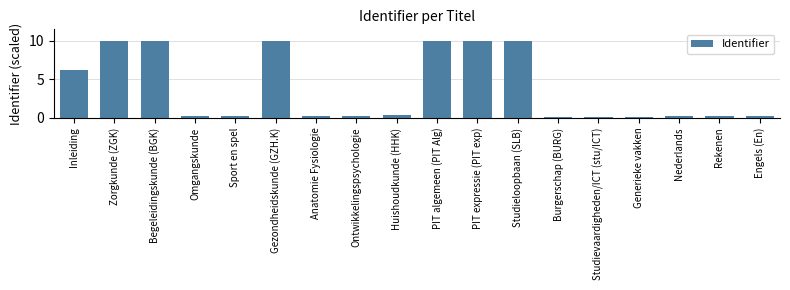

Reading right to left, extract all data points from this chart.

0.2	0.2	0.2	0.1	0.1	0.1	10.0	10.0	10.0	0.3	0.2	0.2	10.0	0.2	0.2	10.0	10.0	6.2